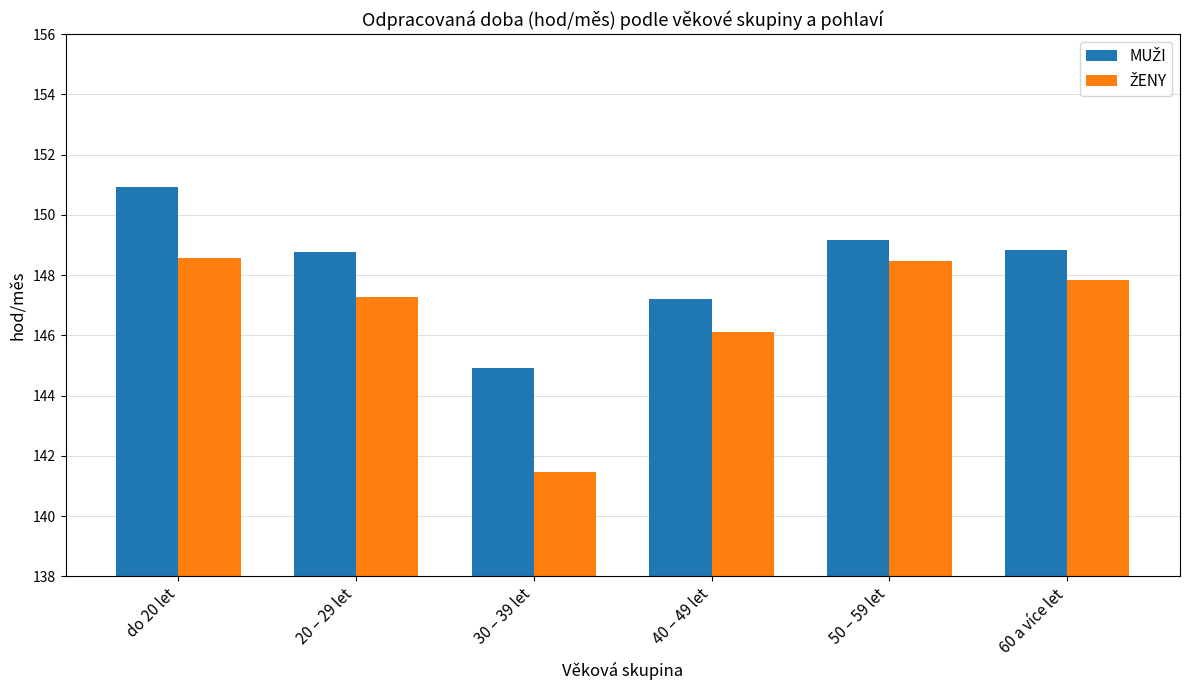

How many data points does each series have?

6